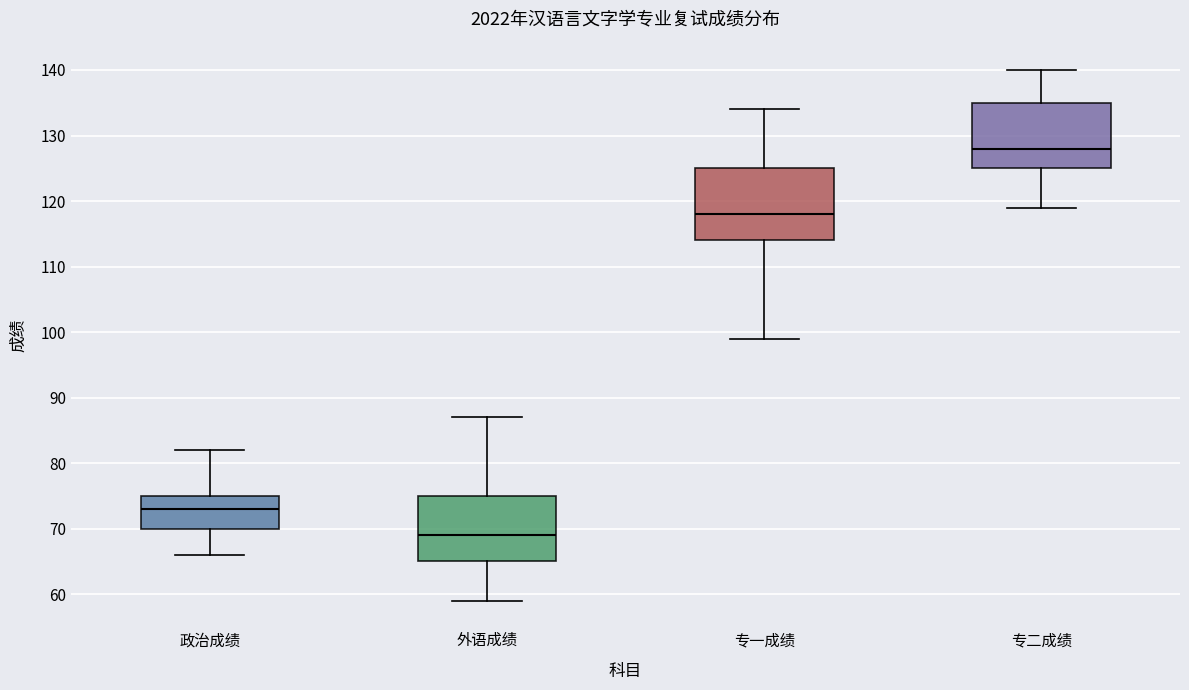

Where does the median line of the box for 专二成绩 sit on the y-axis? The values are not printed on the chart, so give them approximately, as read against the axis.

128